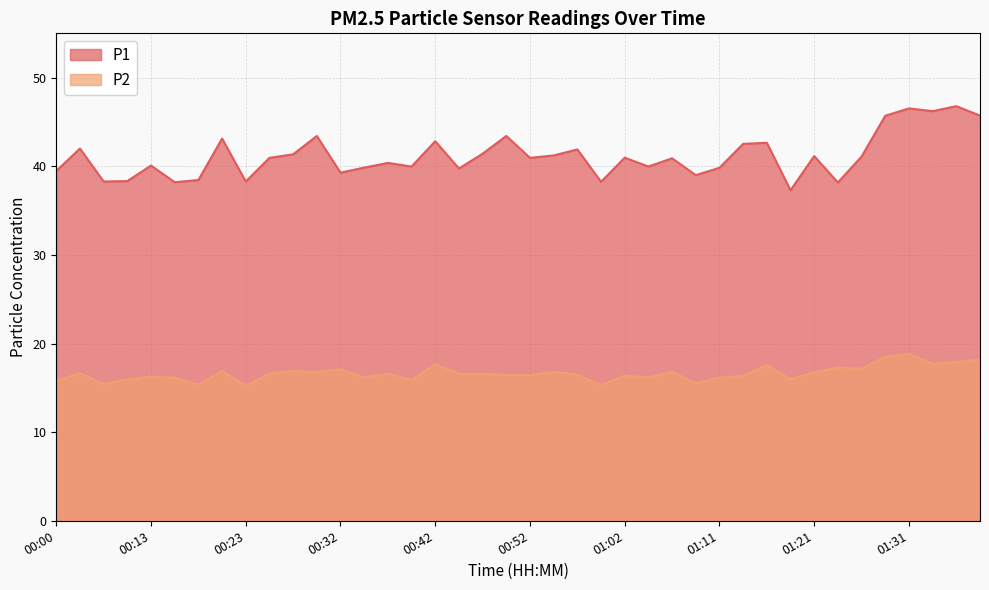

Reading left to right, list all the values displayed in this chart.

P1: 39.5	42.0	38.3	38.3	40.1	38.2	38.5	43.1	38.3	41.0	41.4	43.4	39.3	39.9	40.4	40.0	42.8	39.8	41.4	43.4	41.0	41.2	41.9	38.2	41.0	40.0	40.9	39.0	39.8	42.5	42.6	37.3	41.1	38.2	41.1	45.7	46.5	46.2	46.8	45.7
P2: 15.8	16.6	15.4	15.9	16.3	16.1	15.3	16.9	15.2	16.6	16.9	16.8	17.1	16.2	16.6	15.9	17.7	16.6	16.6	16.4	16.4	16.8	16.5	15.3	16.4	16.2	16.8	15.5	16.2	16.3	17.6	16.0	16.8	17.3	17.1	18.5	18.8	17.7	17.9	18.2